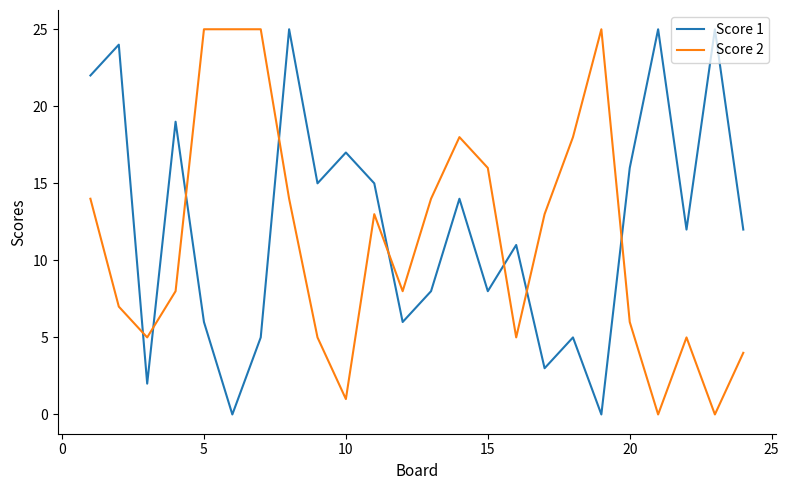

Rank the series by their average value, from highest to lowest.

Score 1, Score 2